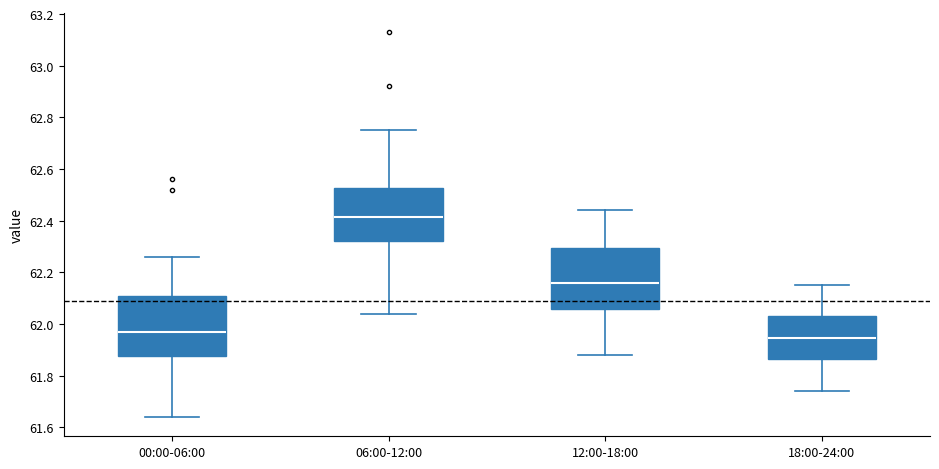

Where is the lower edge of the box for 18:00-24:00 on the y-axis? The values are not printed on the chart, so give them approximately, as read against the axis.

61.86